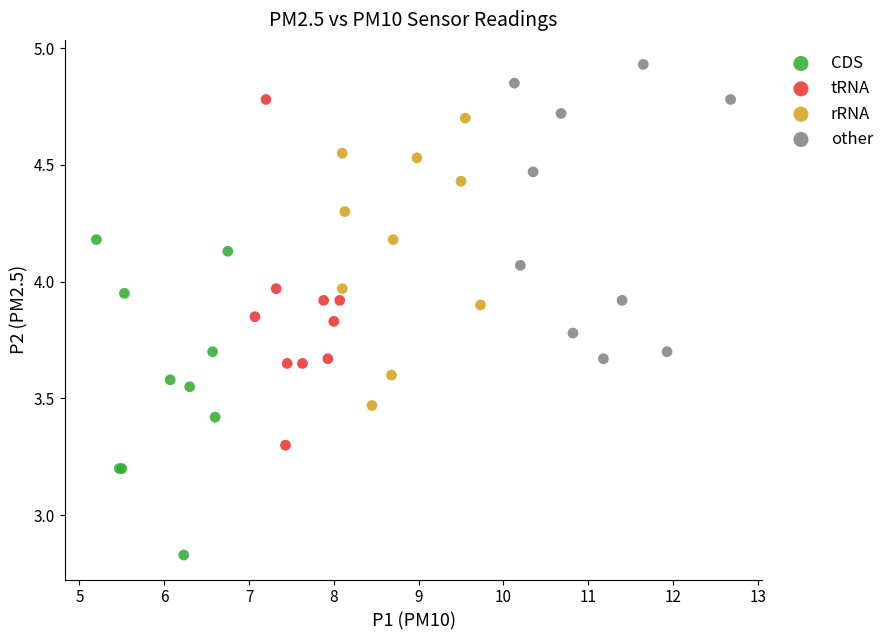

Which series has the widest spread of Y values?

tRNA